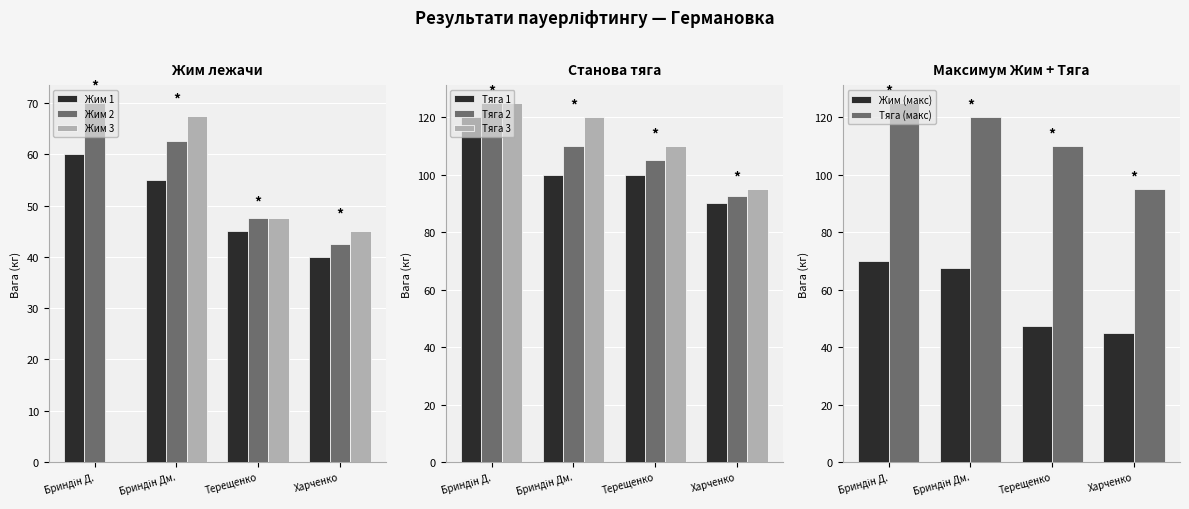

At which label is Жим 3 closest to 33?

Харченко